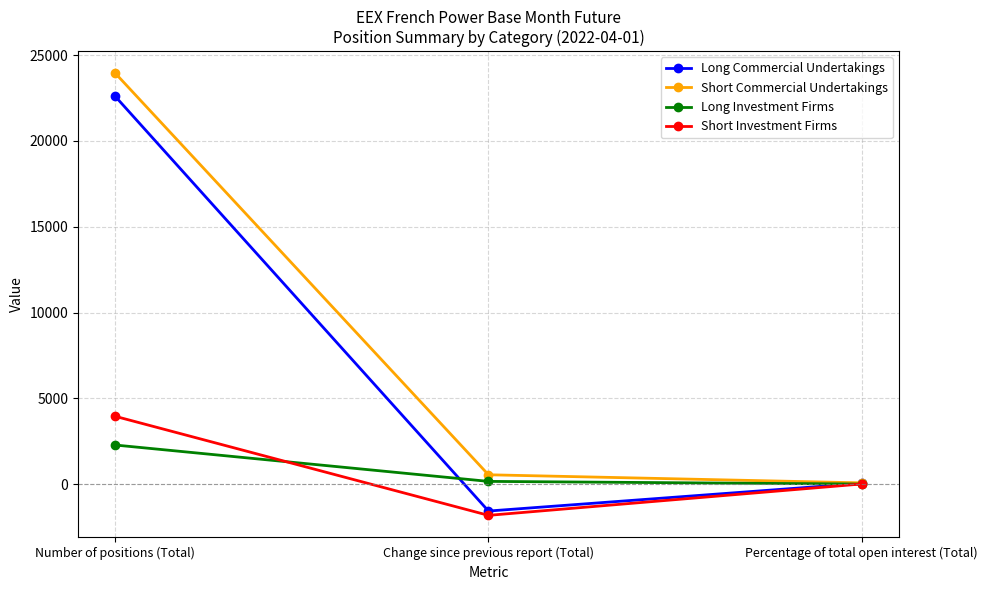

Reading left to right, list all the values displayed in this chart.

Long Commercial Undertakings: 22590.0	-1564.5	49.1
Short Commercial Undertakings: 23941.0	548.5	77.2
Long Investment Firms: 2281.0	163.0	7.4
Short Investment Firms: 3953.0	-1816.0	12.8